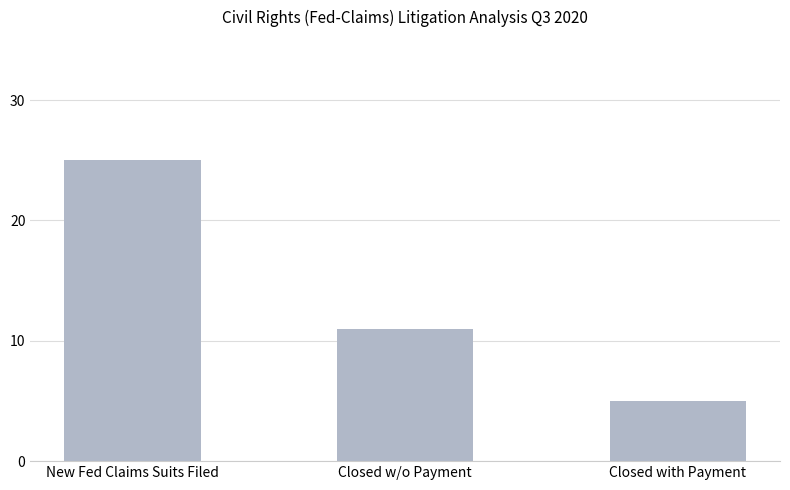

What is the ratio of the value at Closed w/o Payment to the value at New Fed Claims Suits Filed?

0.4